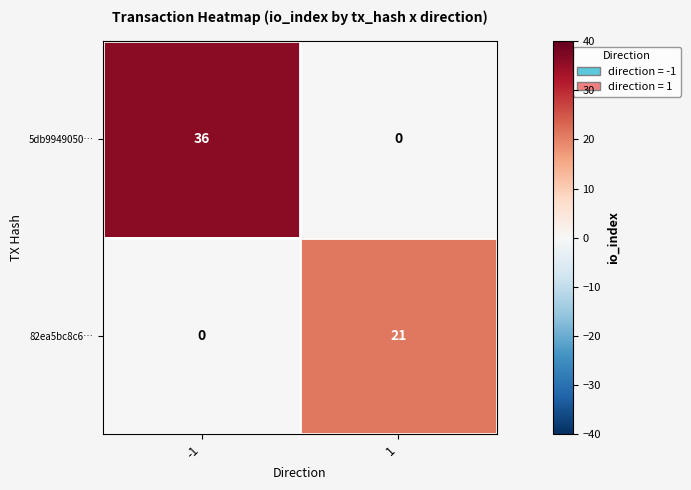

At which category is the sum across all series the highest?

-1